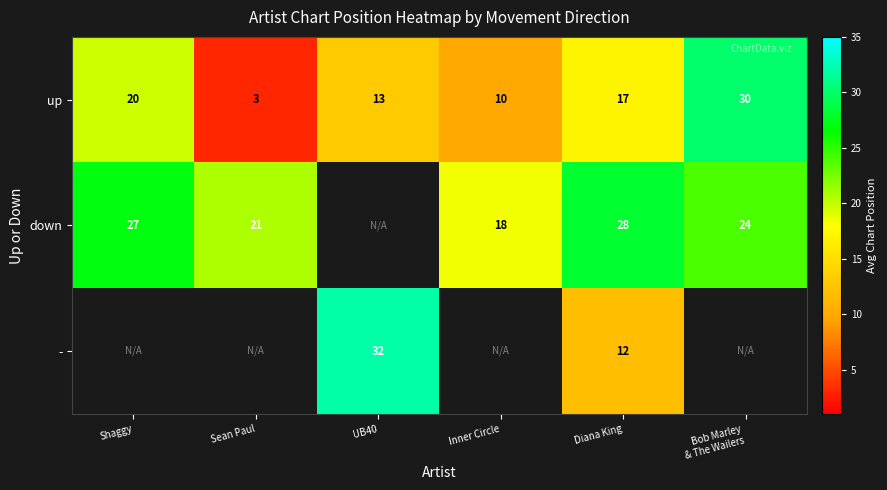

At Diana King, list the series in order from largest to smallest.

down, up, -